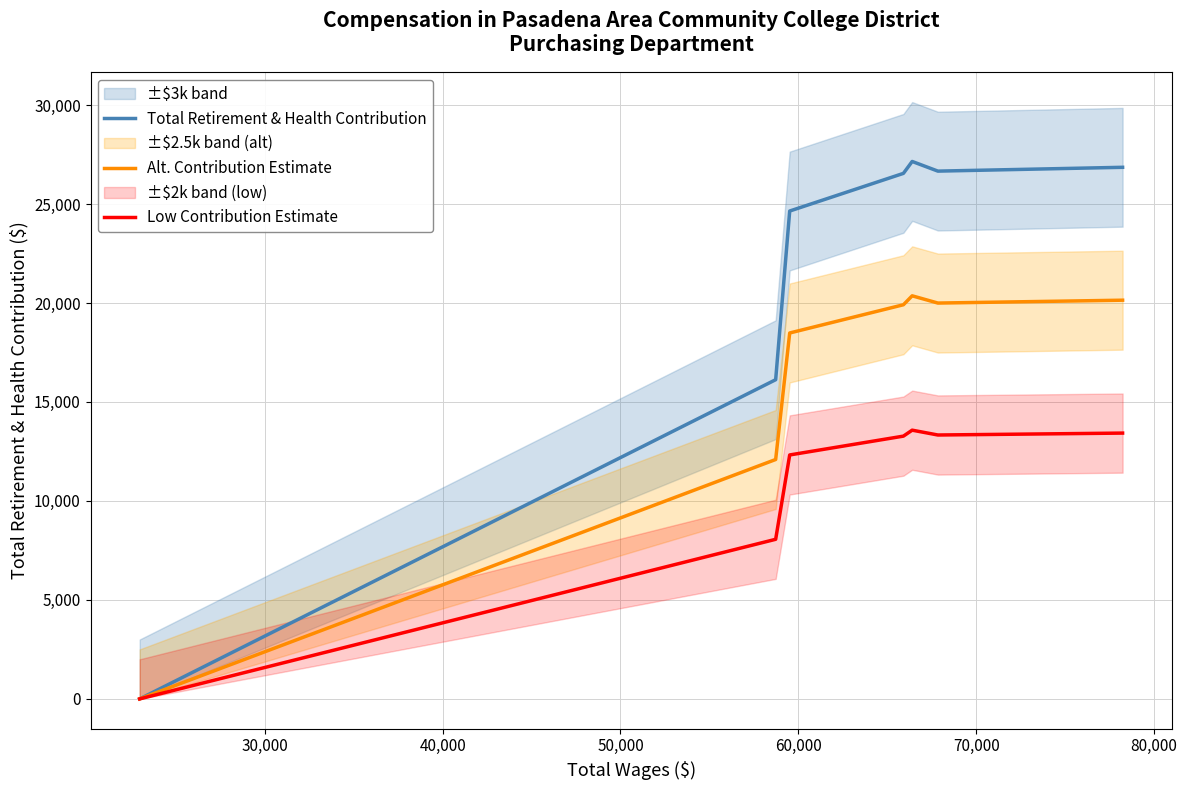

How many values in Alt. Contribution Estimate are above zero?

6